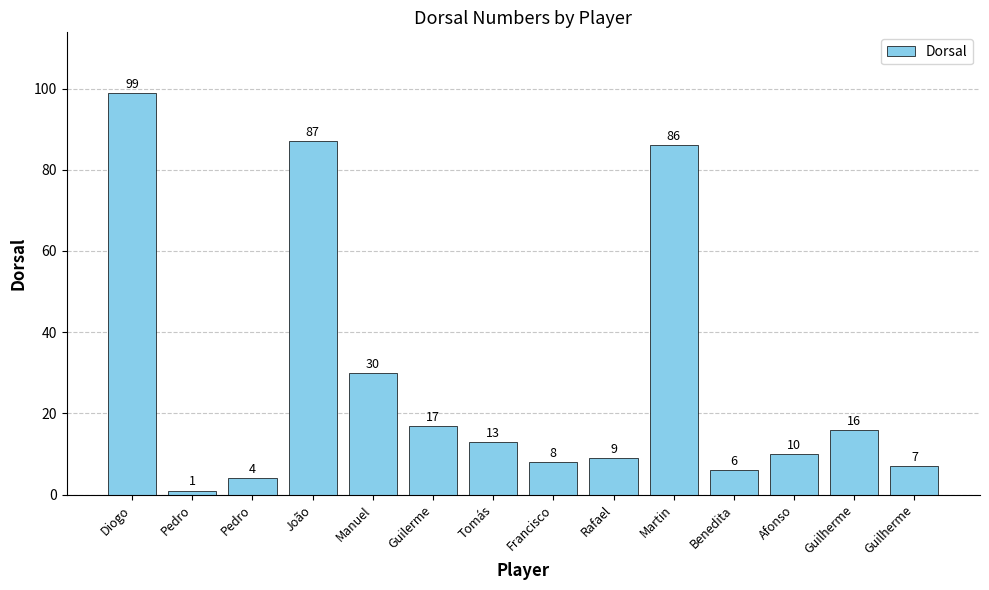

How many bars are there in total?

14